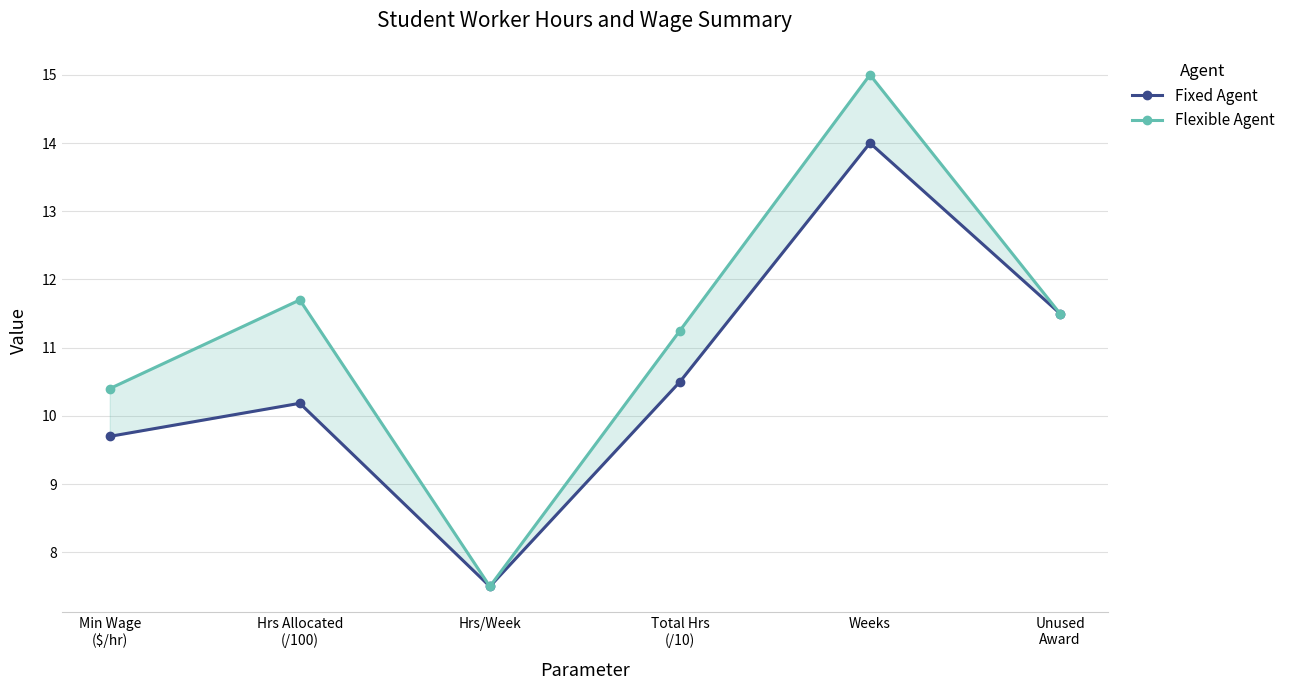

True or false: Fixed Agent has more than 2 points higher than both neighbors.

False